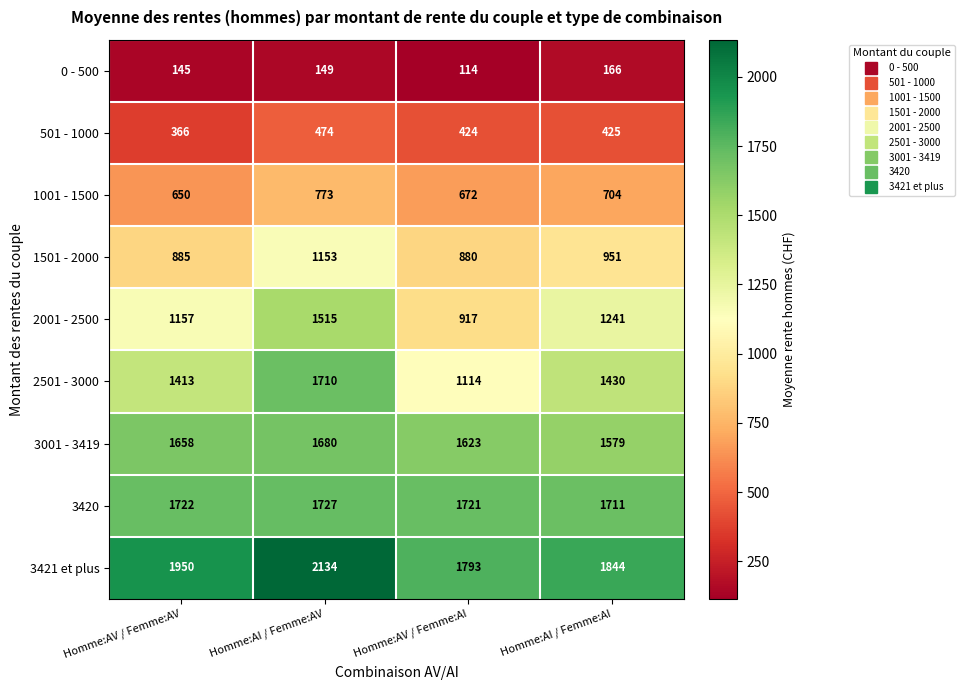

What is the difference between the second highest and minimum values in the 501 - 1000 series?

59